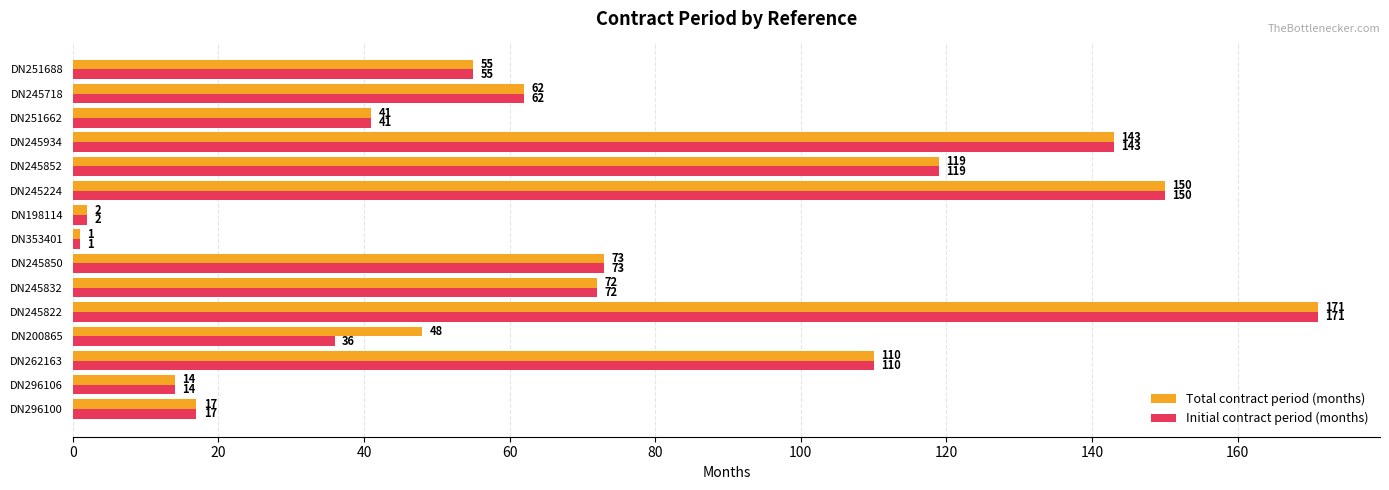

At how many categories does at least one series exceed 101?

5